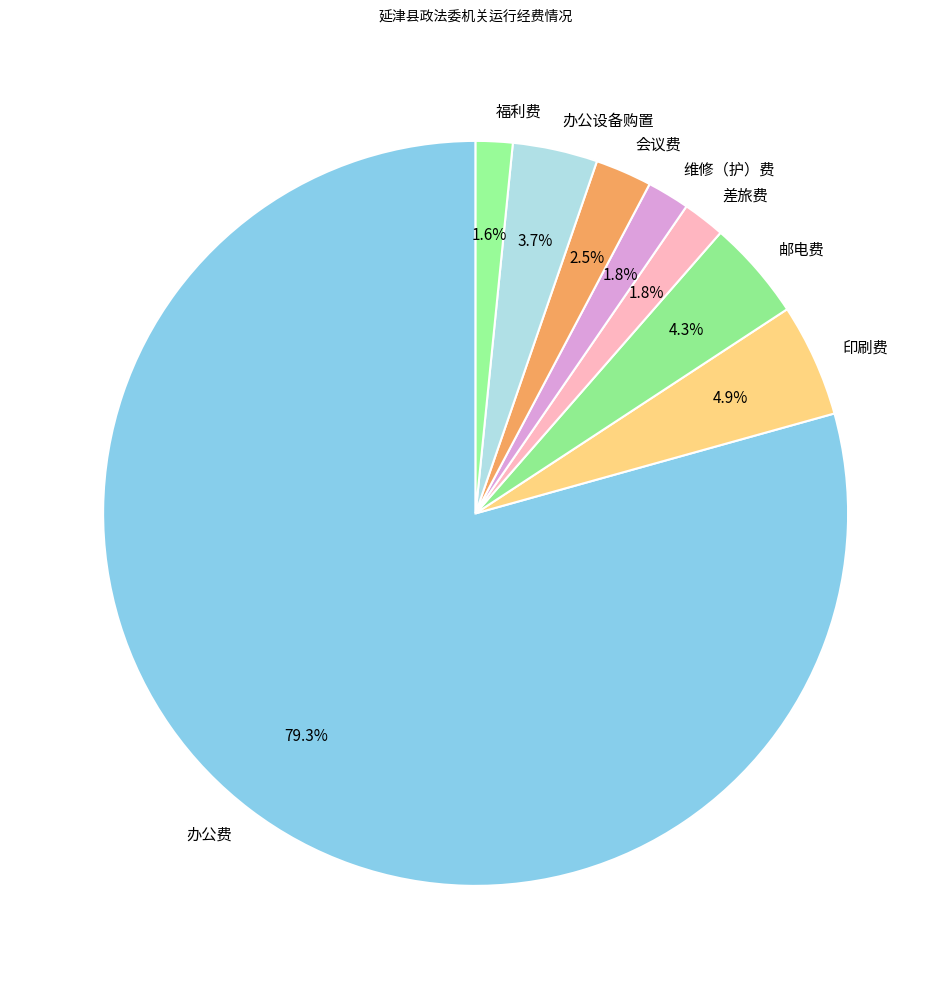

True or false: 印刷费 accounts for 5% of the total.

True